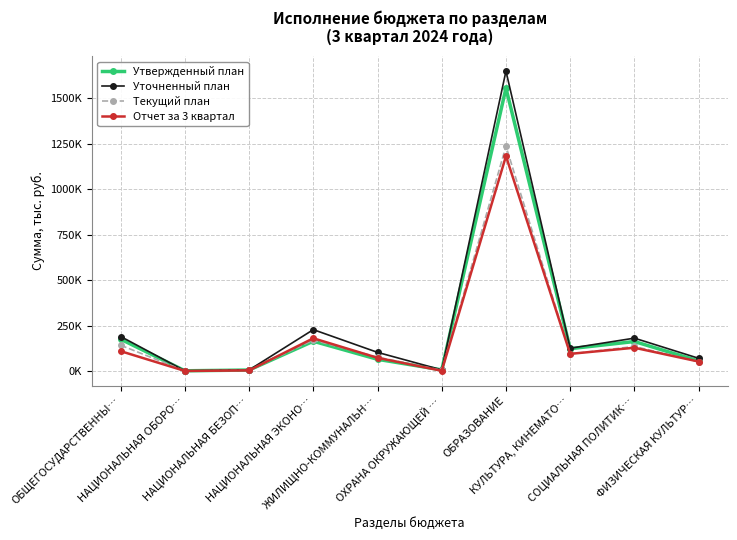

Between ОБРАЗОВАНИЕ and ЖИЛИЩНО-КОММУНАЛЬН…, which is larger?

ОБРАЗОВАНИЕ